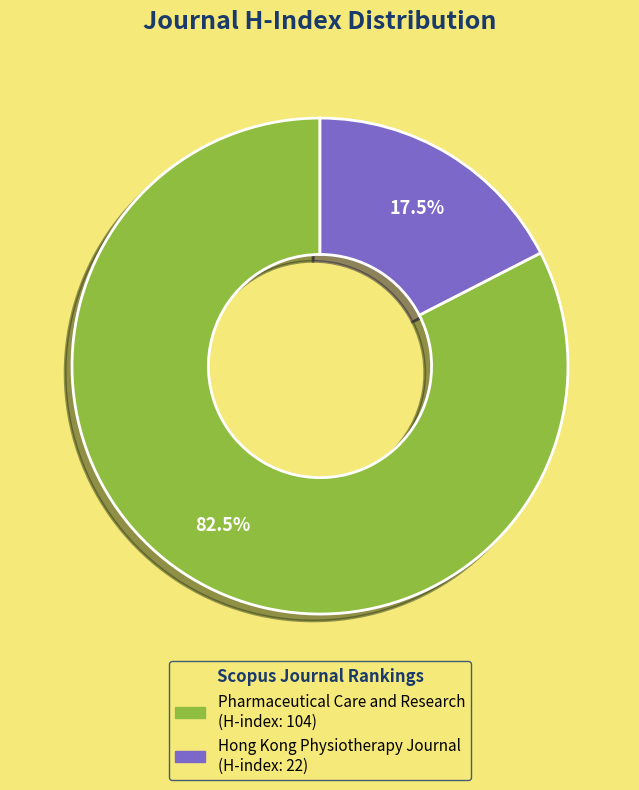

To the nearest percent, what is the difference between the Pharmaceutical Care and Research and Hong Kong Physiotherapy Journal slice percentages?

65%